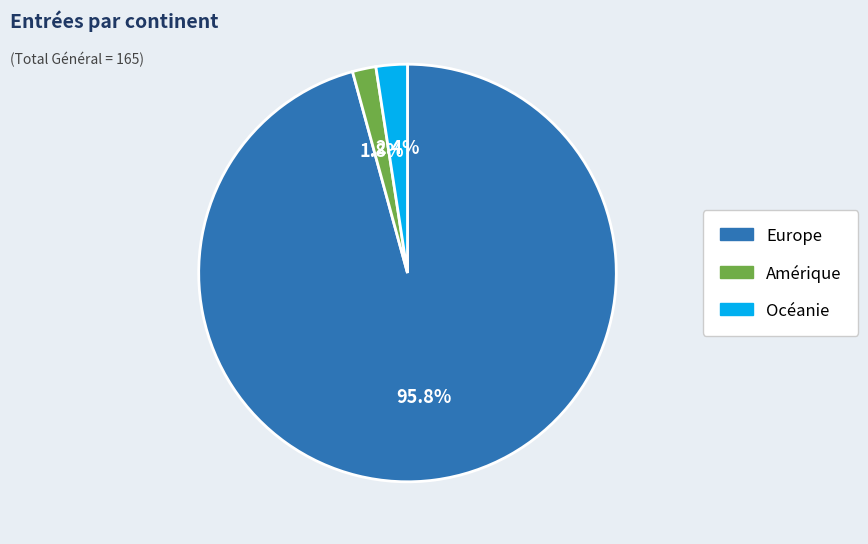

Does any single category account for the majority?

Yes